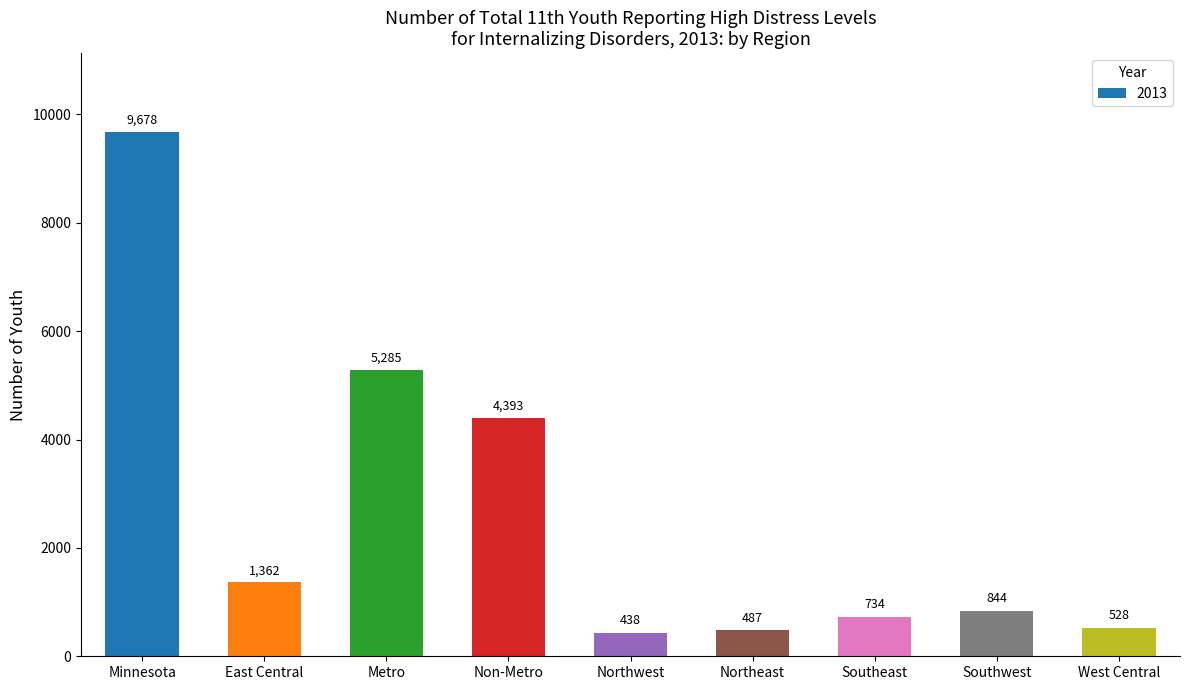

How many series are shown in this chart?

1